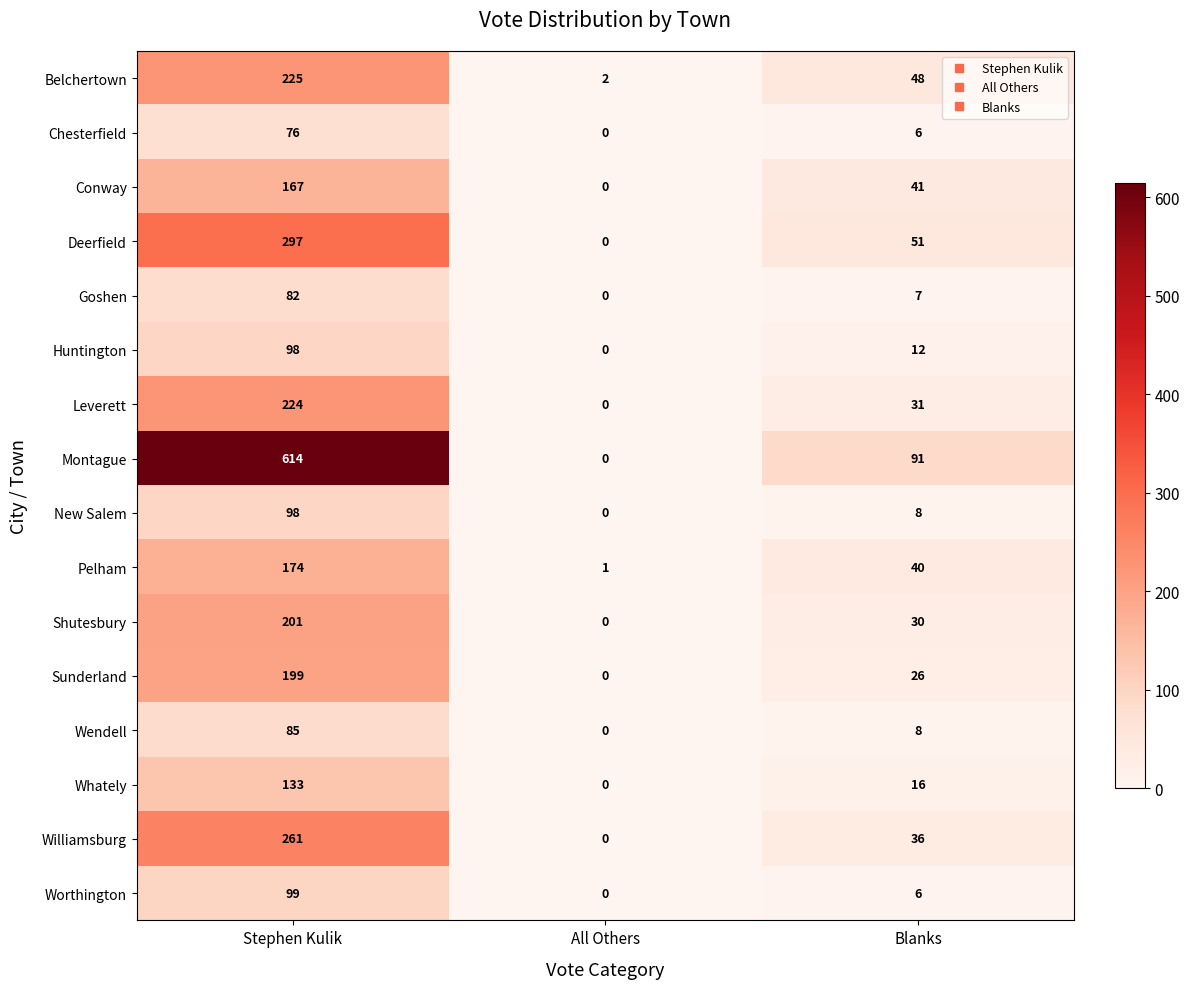

At how many categories does at least one series exceed 526?

1